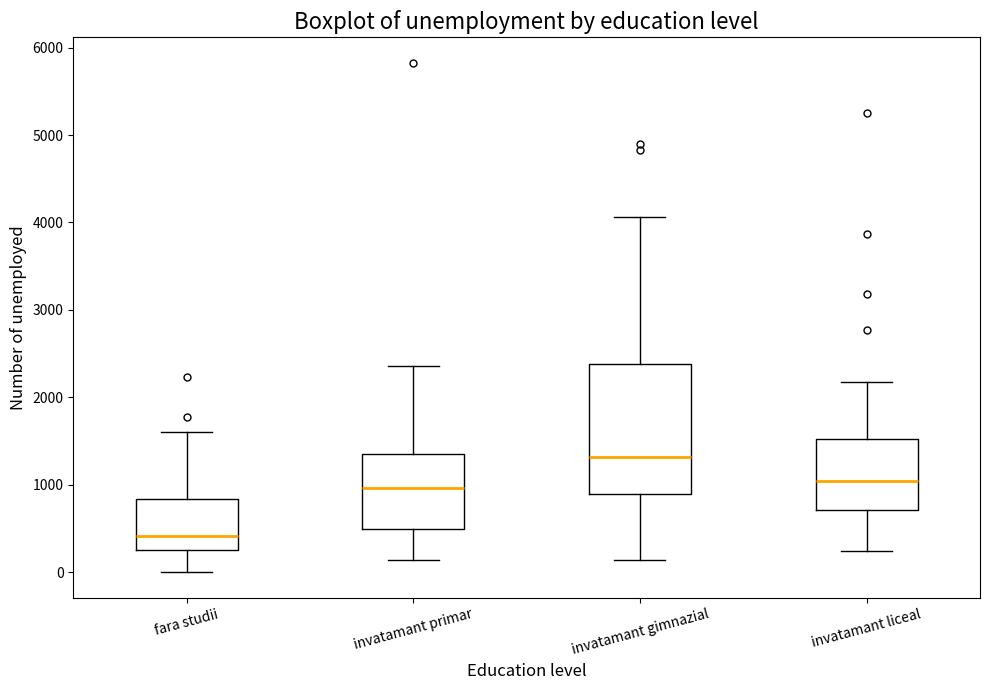

Where does the lower whisker of the box for invatamant gimnazial end on the y-axis? The values are not printed on the chart, so give them approximately, as read against the axis.

100